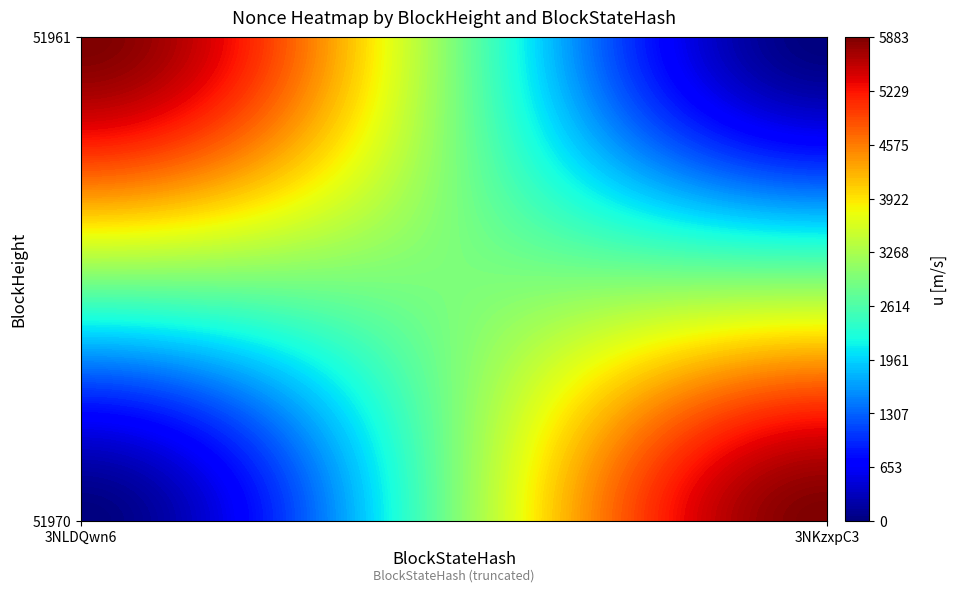

What is the total value across all series at 1?

5883